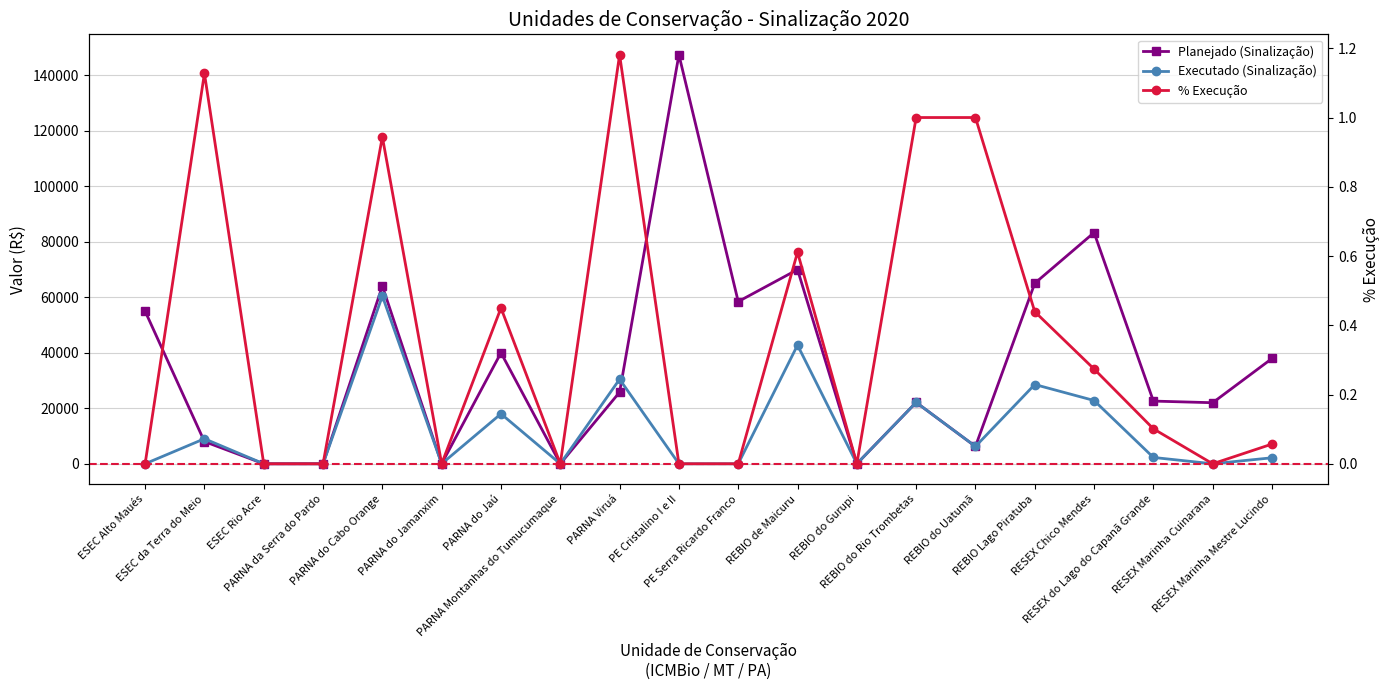

True or false: Planejado (Sinalização) has a value of 147373.4 at PE Cristalino I e II.

True